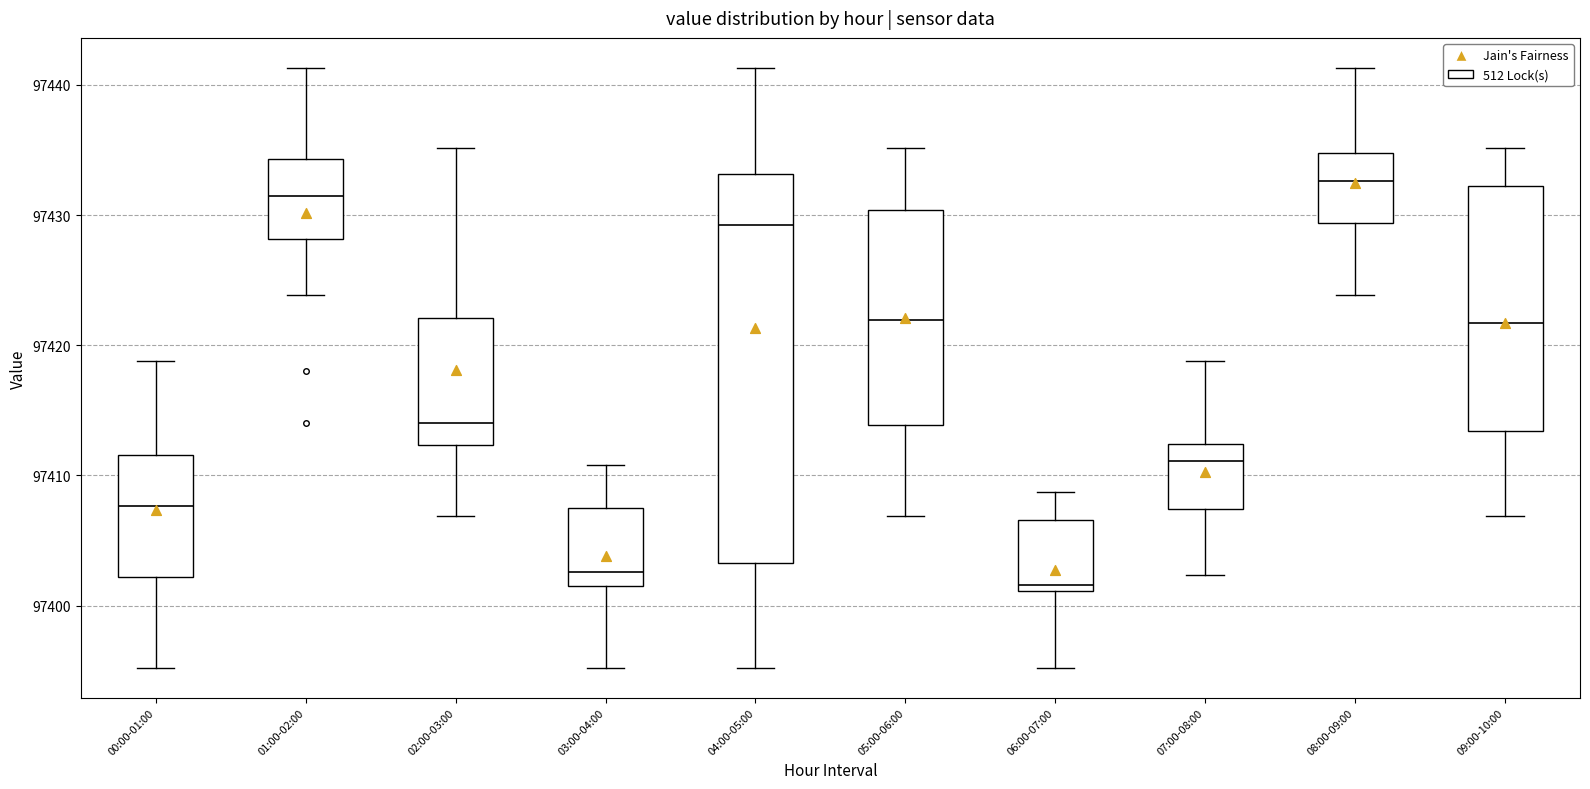

Which box has the highest median line?

08:00-09:00